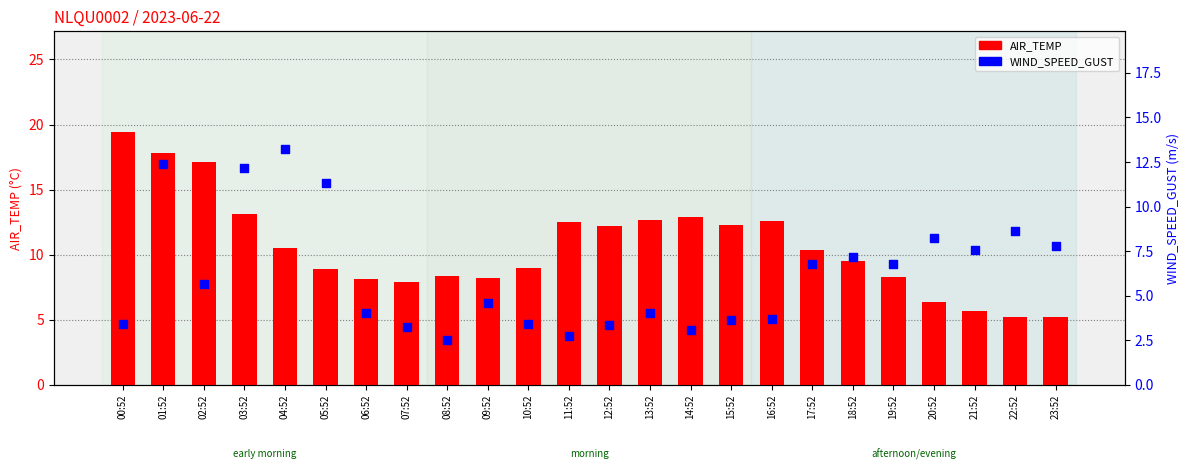

What are all the series names shown in the legend?

AIR_TEMP, WIND_SPEED_GUST